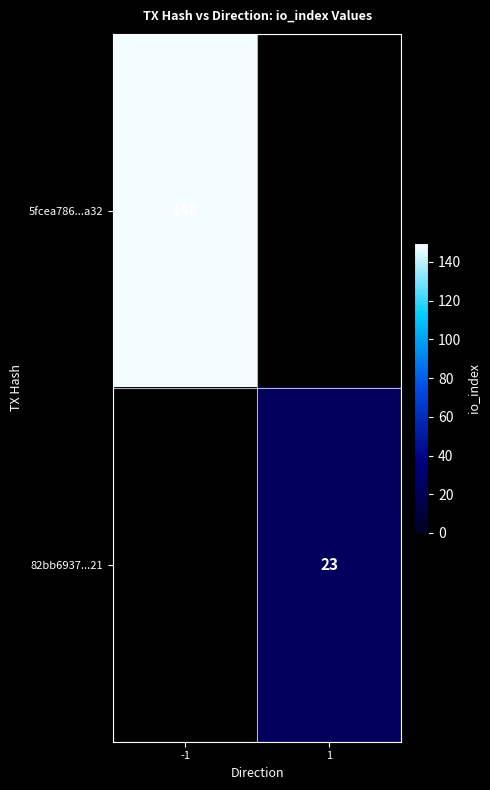

True or false: 82bb6937...21 has a value of 5 at 1.

False